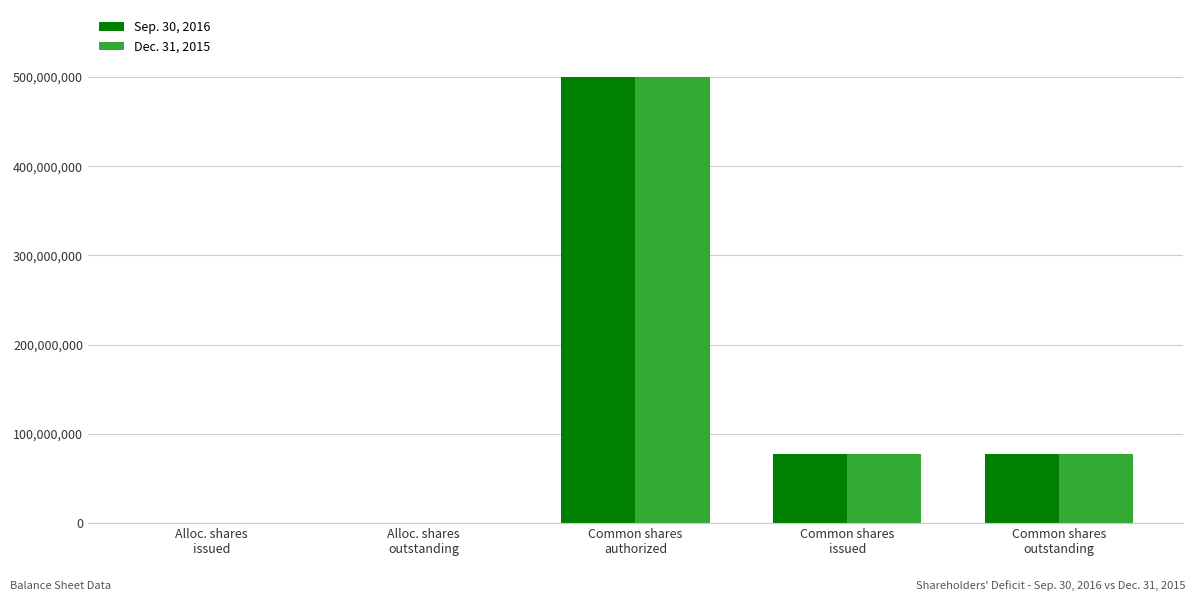

What are all the series names shown in the legend?

Sep. 30, 2016, Dec. 31, 2015